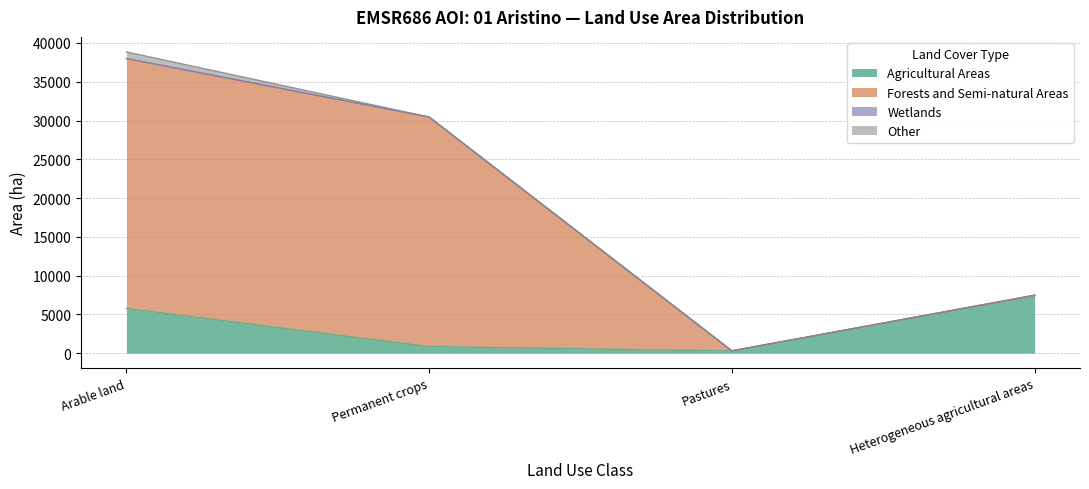

The Agricultural Areas series shows 8550.7 at Arable land. True or false?

False